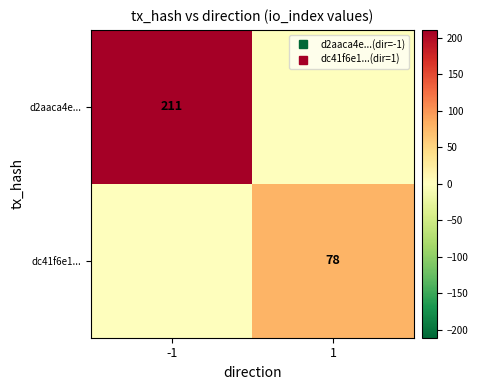

Rank the series at 1 from highest to lowest value.

dc41f6e1..., d2aaca4e...